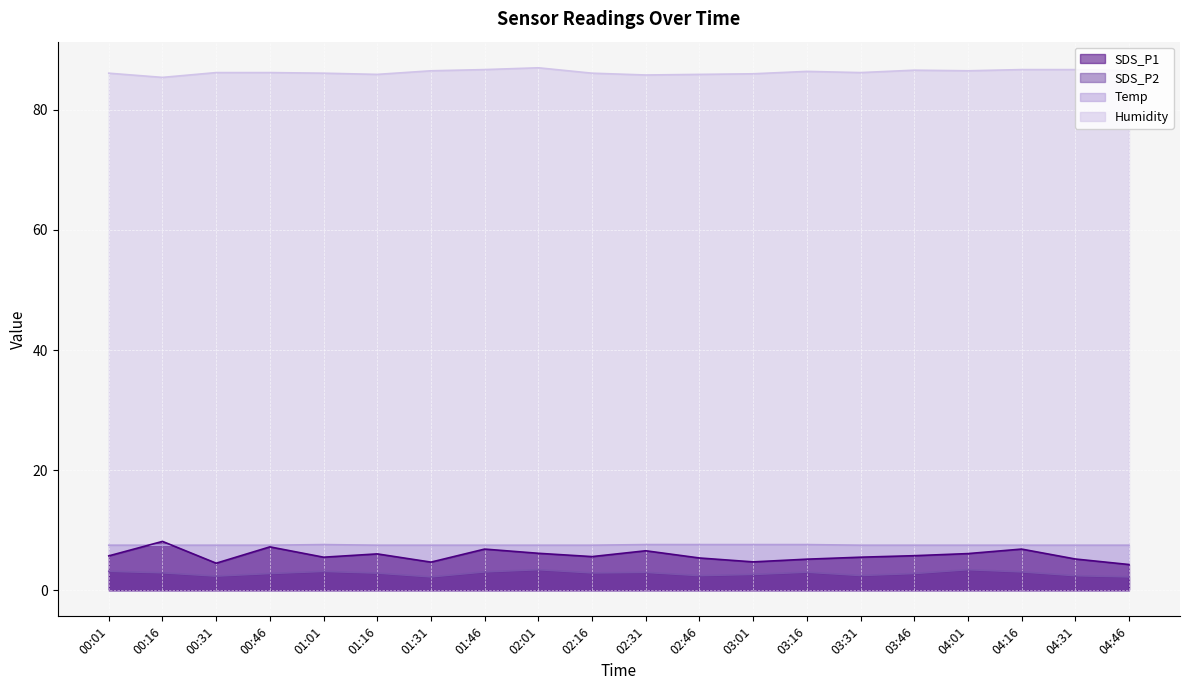

Between which two adjacent categories do Temp and SDS_P1 first intersect?

00:01 and 00:16